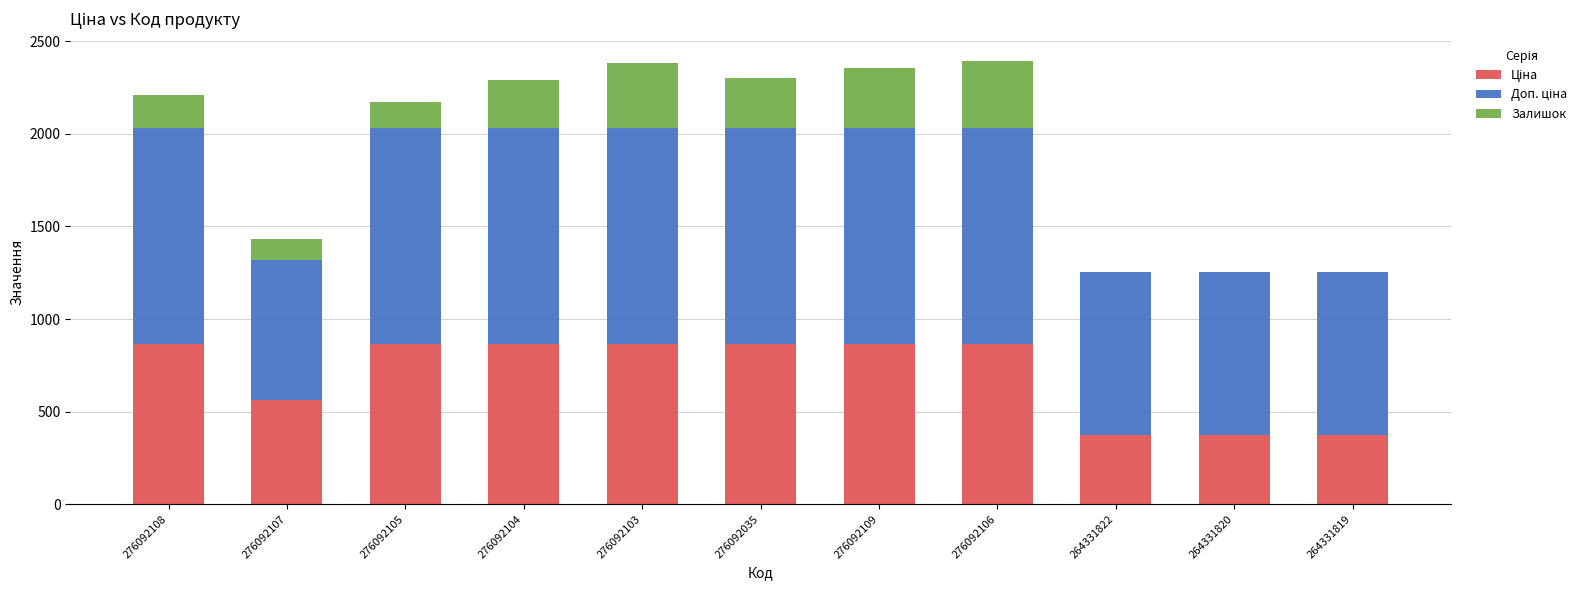

Count the number of data series in this chart.

3